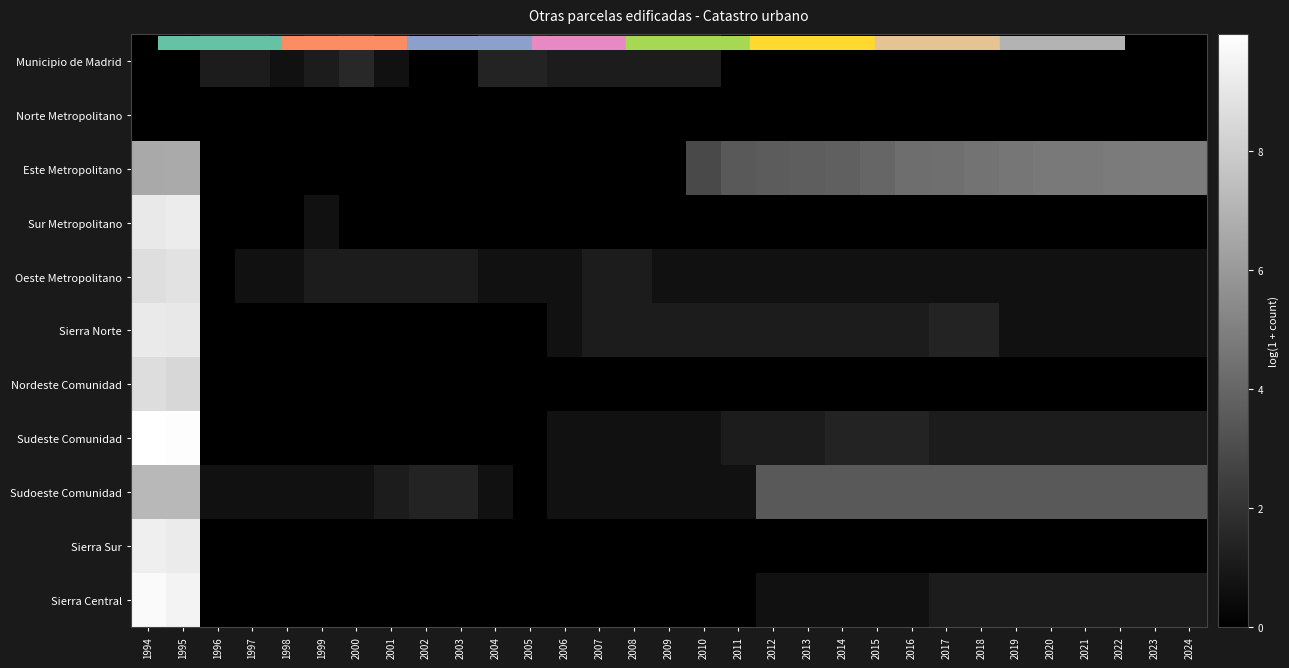

Which series has the largest total across all categories?

Este Metropolitano